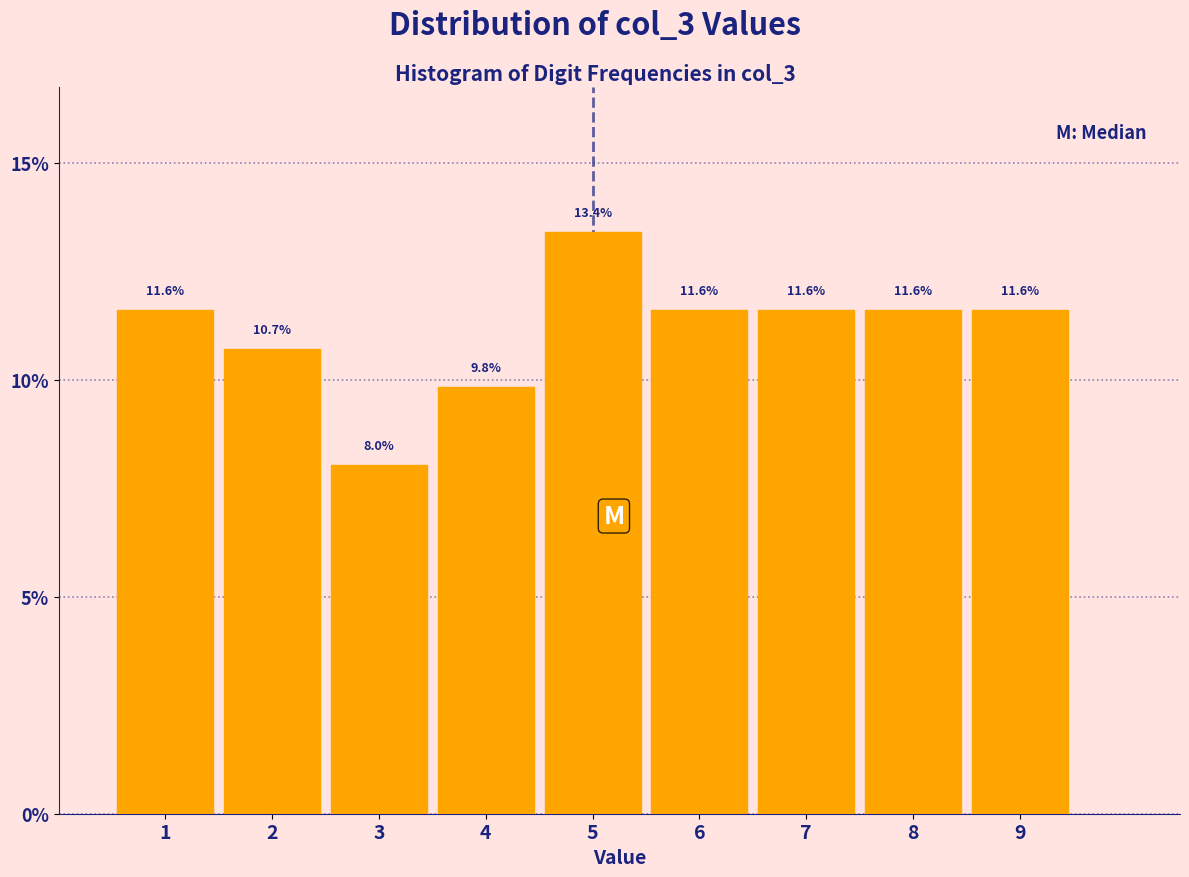

Reading left to right, list every bar in this chart as the range it spans on the x-axis followed by its height.

0.5 to 1.5: 11.6
1.5 to 2.5: 10.7
2.5 to 3.5: 8.0
3.5 to 4.5: 9.8
4.5 to 5.5: 13.4
5.5 to 6.5: 11.6
6.5 to 7.5: 11.6
7.5 to 8.5: 11.6
8.5 to 9.5: 11.6